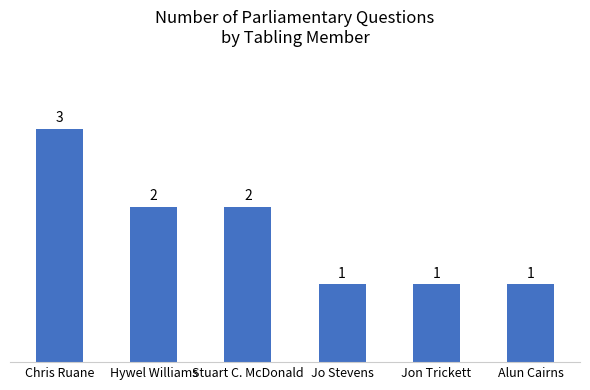

How many data points are less than 2?

3